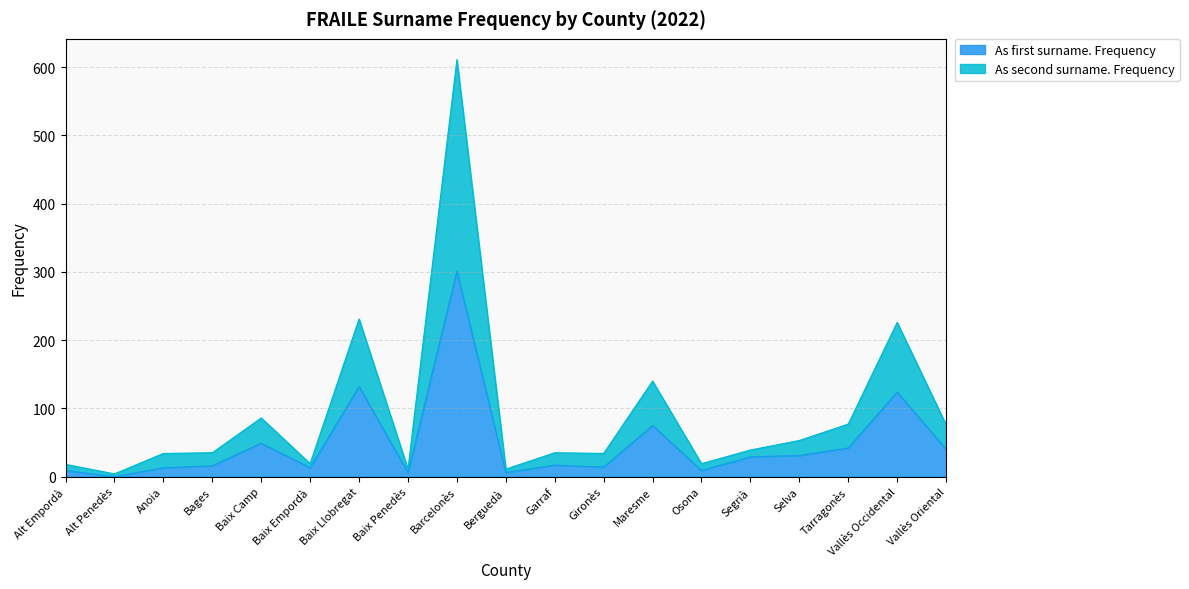

The As first surname. Frequency series shows 27 at Bages. True or false?

False